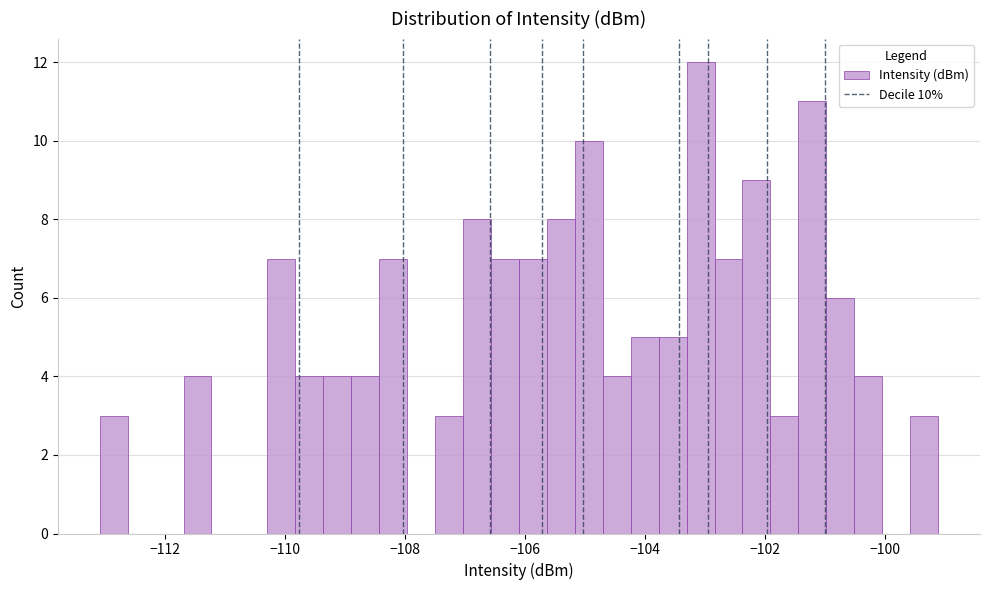

Around what value on the x-axis is the tallest bar? Give the approximate position of its centre, as read against the axis.

-103.0